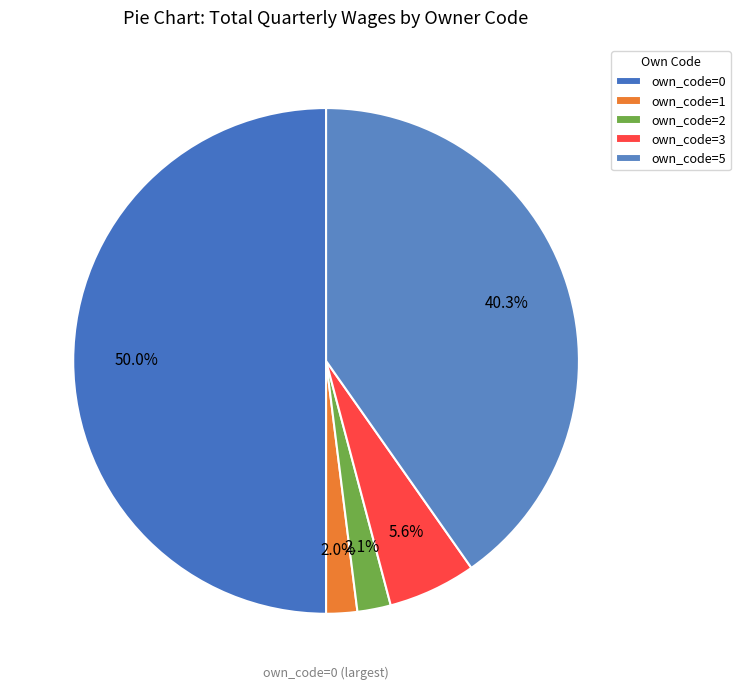

How many segments does this pie chart have?

5